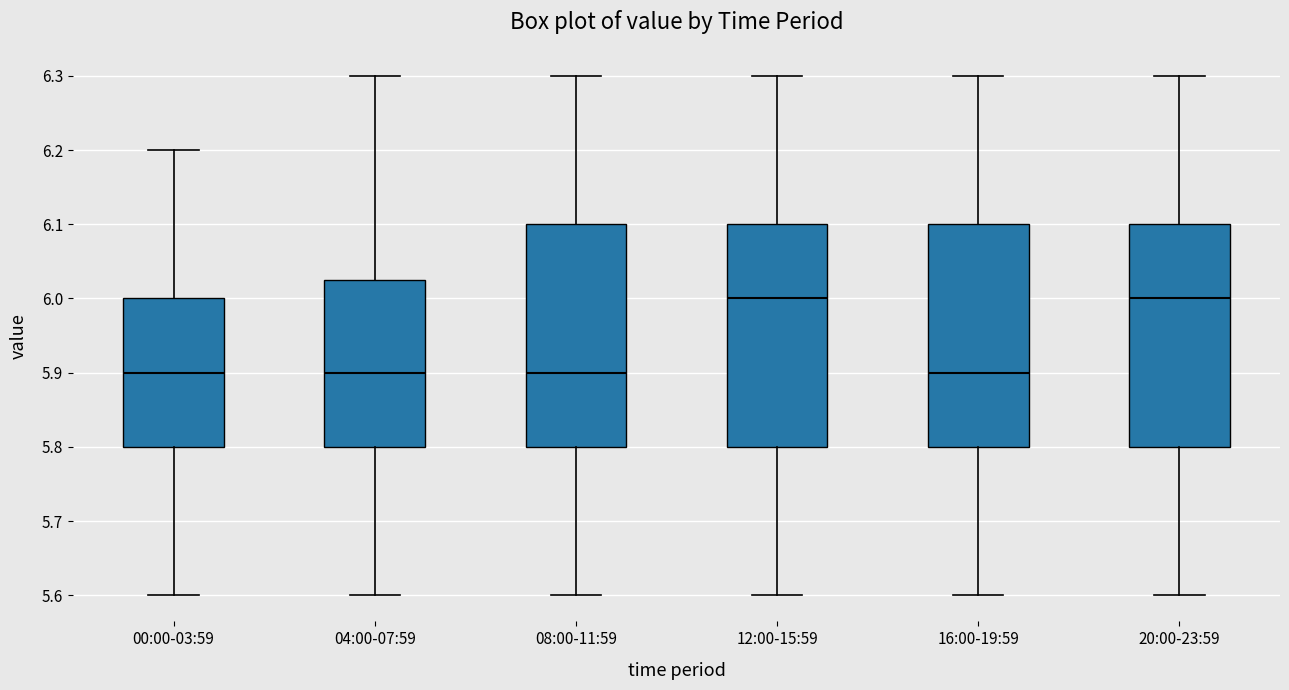

Reading left to right, read every box against the y-axis: the position of its median line, the range the box covers, and the ends of its whiskers. The values are not printed on the chart, so give them approximately, as read against the axis.

00:00-03:59: median 5.90, box 5.80 to 6.00, whiskers 5.60 to 6.20
04:00-07:59: median 5.90, box 5.80 to 6.03, whiskers 5.60 to 6.30
08:00-11:59: median 5.90, box 5.80 to 6.10, whiskers 5.60 to 6.30
12:00-15:59: median 6.00, box 5.80 to 6.10, whiskers 5.60 to 6.30
16:00-19:59: median 5.90, box 5.80 to 6.10, whiskers 5.60 to 6.30
20:00-23:59: median 6.00, box 5.80 to 6.10, whiskers 5.60 to 6.30